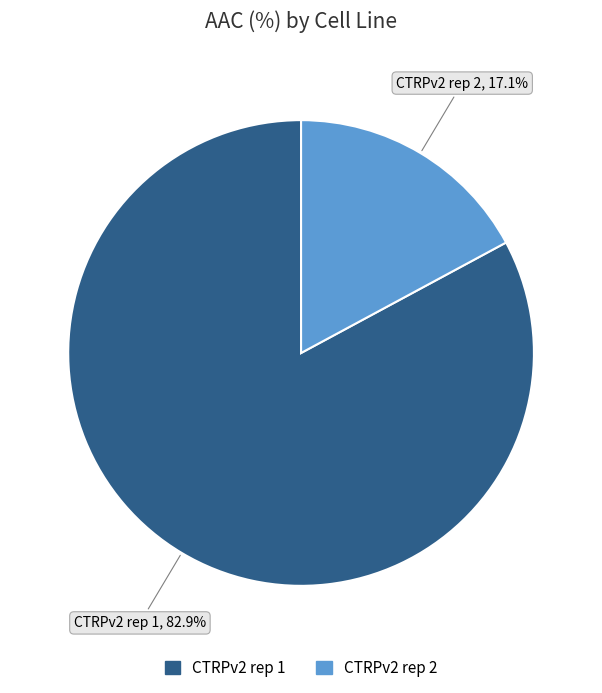

Do CTRPv2 rep 1 and CTRPv2 rep 2 together represent more than half of the pie?

Yes